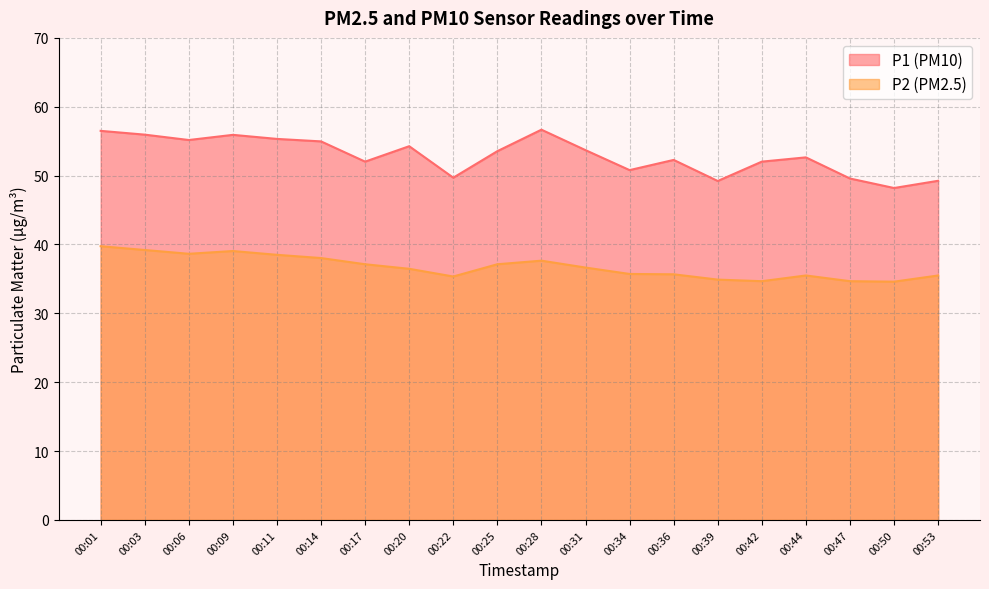

In P1, how many points are higher than both neighbors (excluding endpoints)?

5